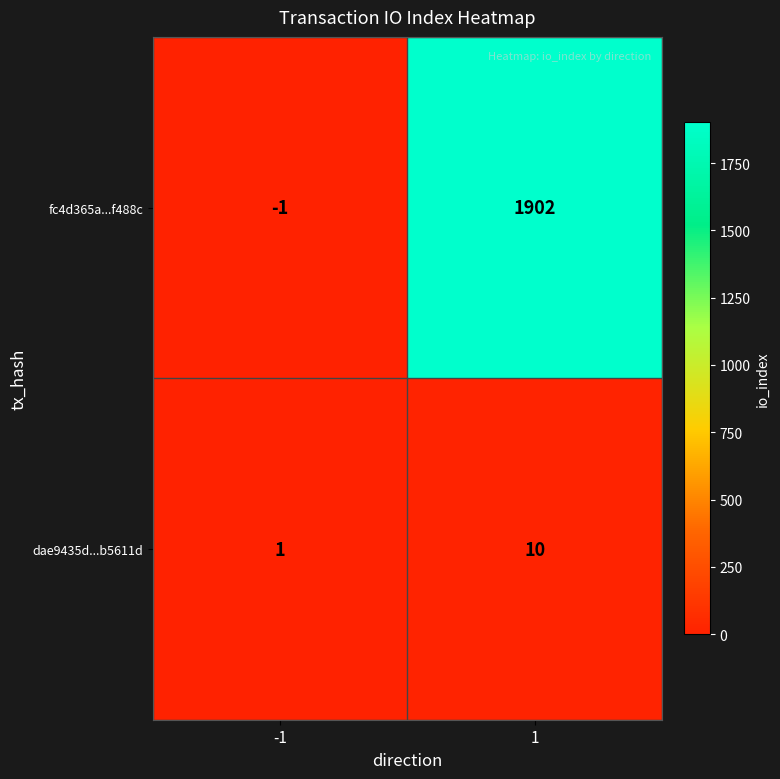

What is the difference between the fc4d365a...f488c values at 1 and -1?

1903